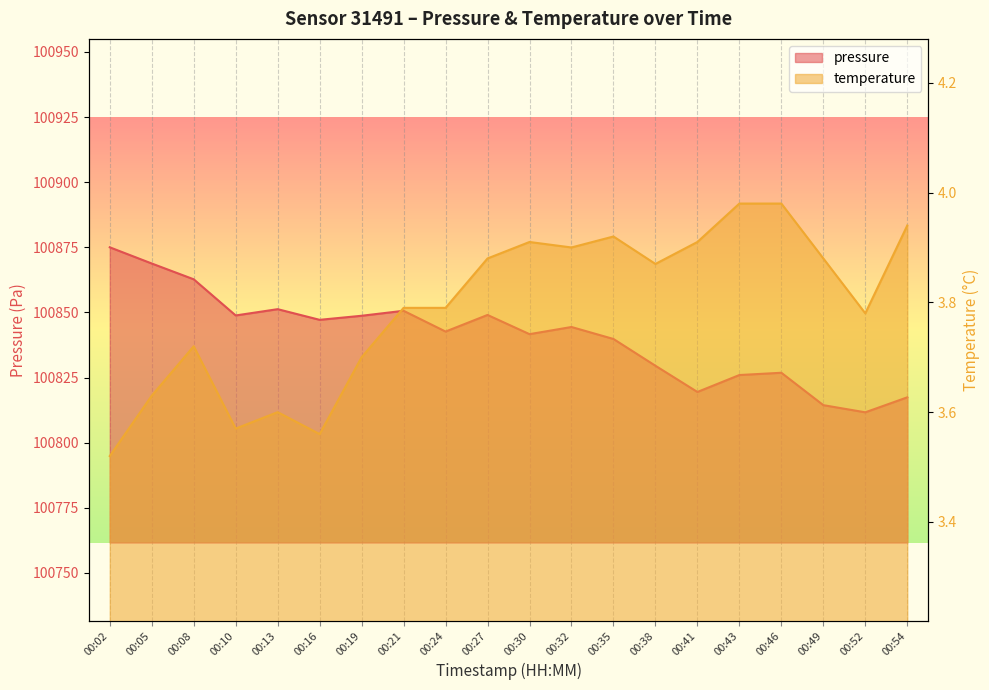

Which series has the largest total across all categories?

pressure